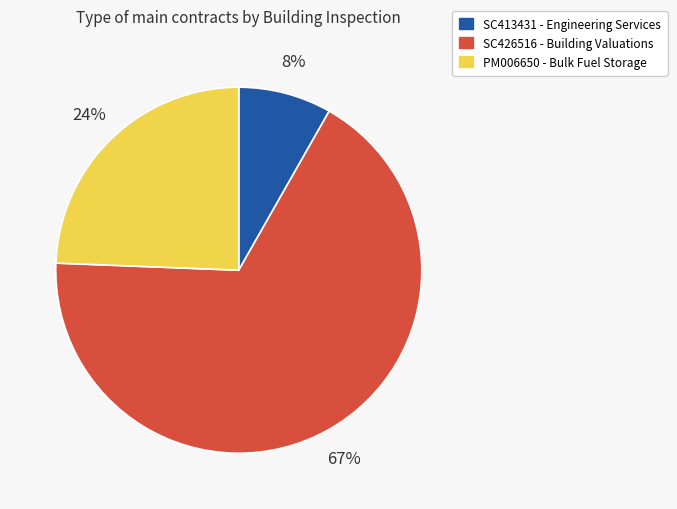

Count the number of slices in the pie.

3